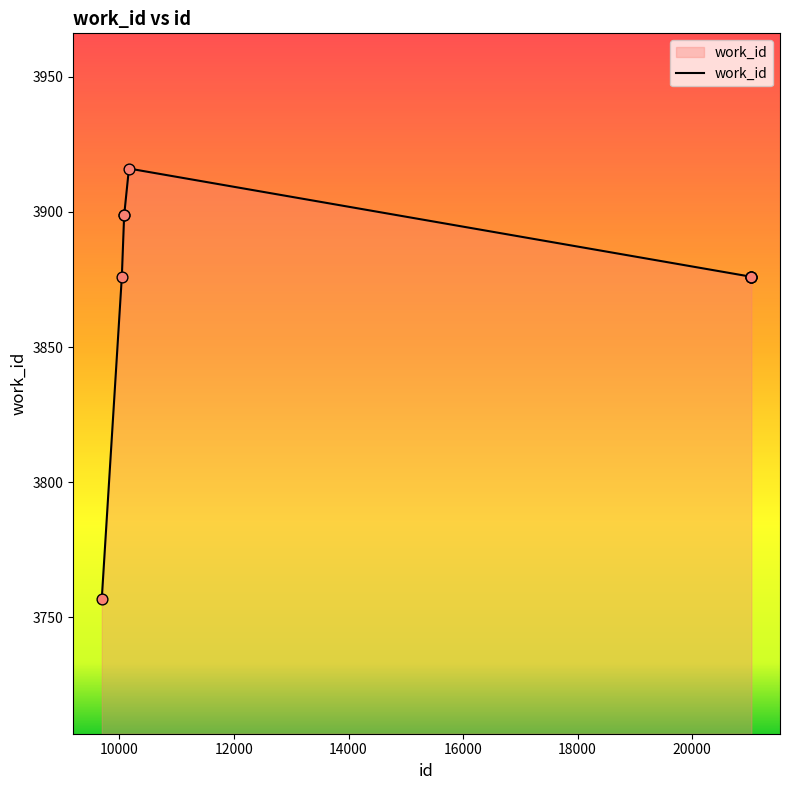

What is the difference between the maximum and minimum values?

159